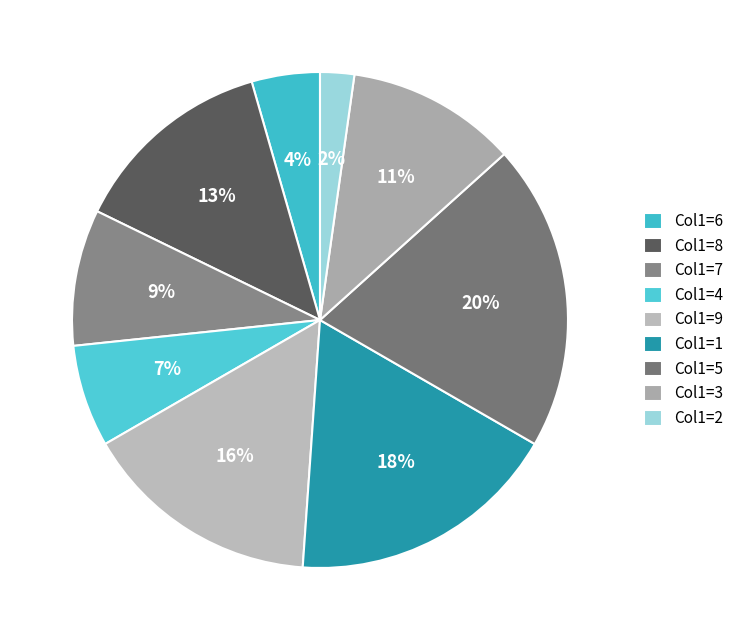

Does any single category account for the majority?

No